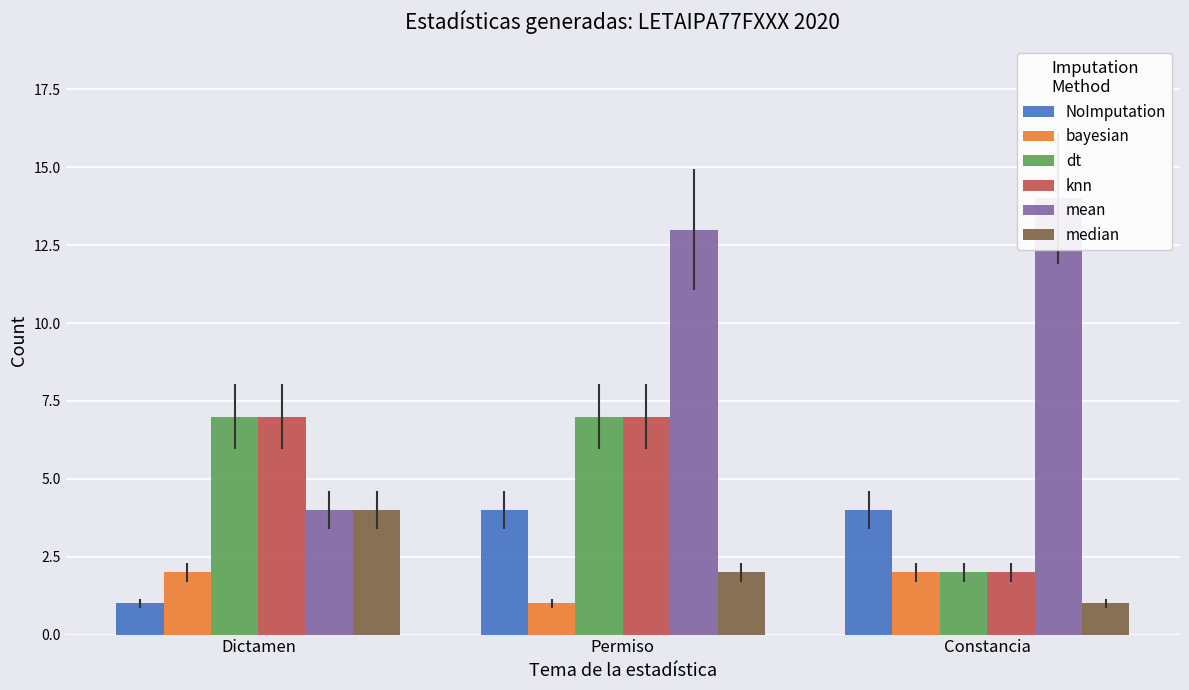

Rank the series by their maximum value, from lowest to highest.

bayesian, NoImputation, median, dt, knn, mean